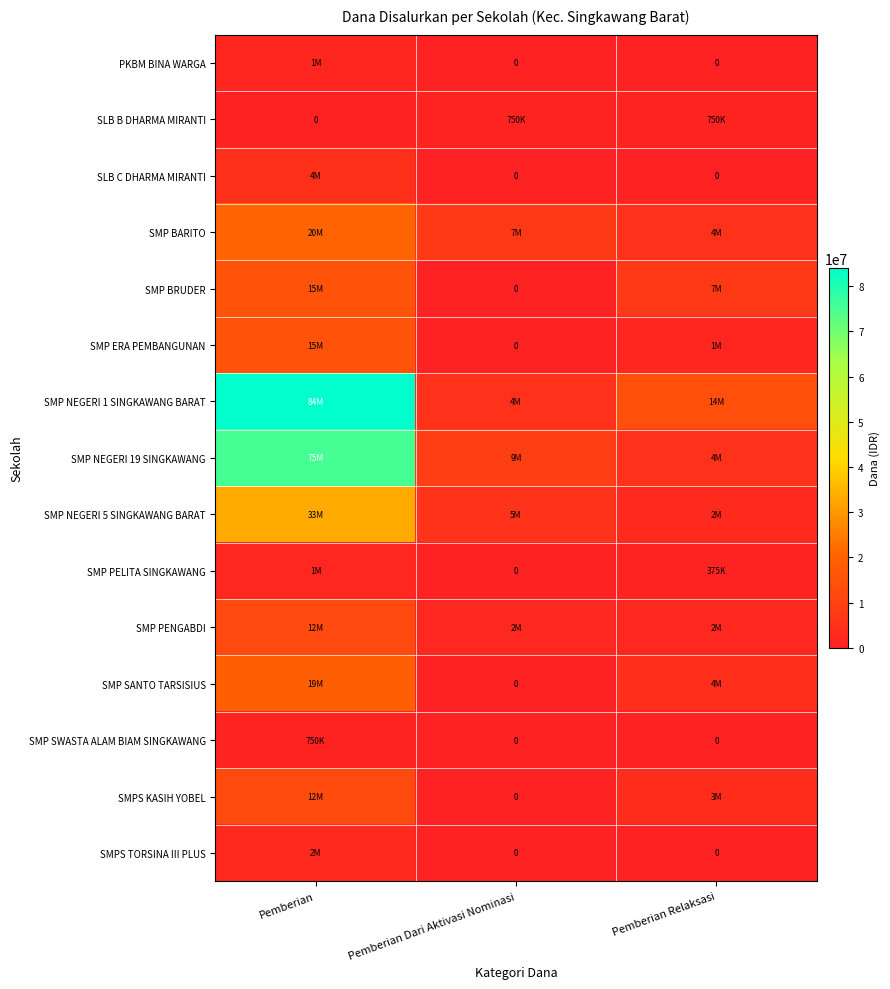

How many SLB B DHARMA MIRANTI values are between 0 and 750000?

3